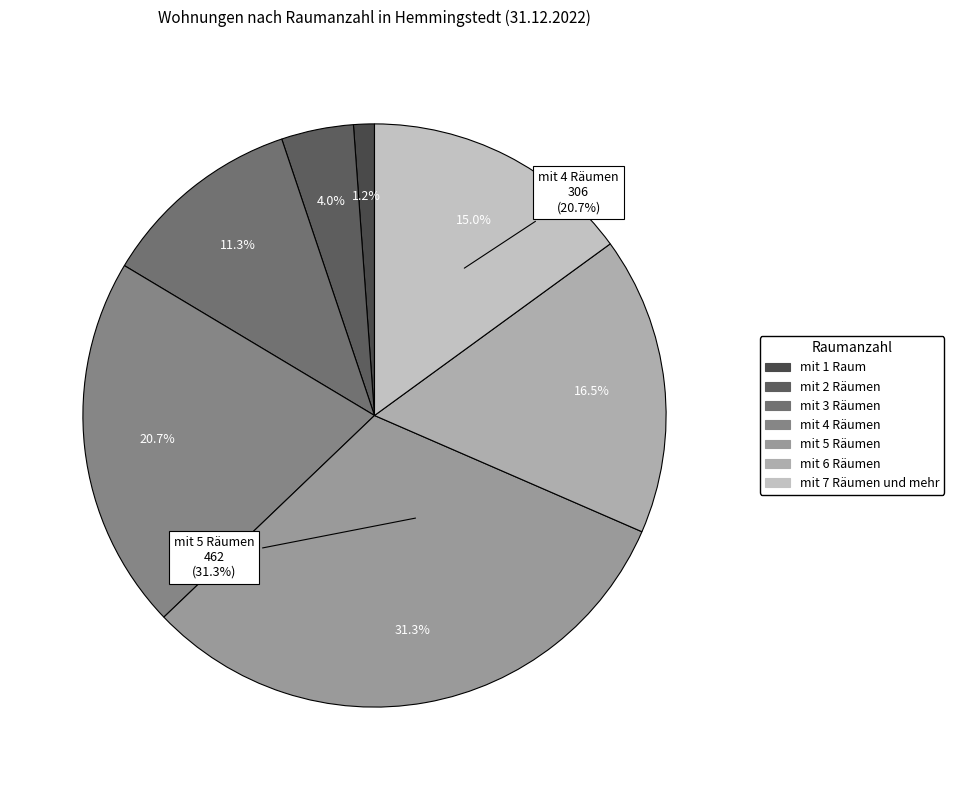

Which category has the smallest portion of the pie?

mit 1 Raum